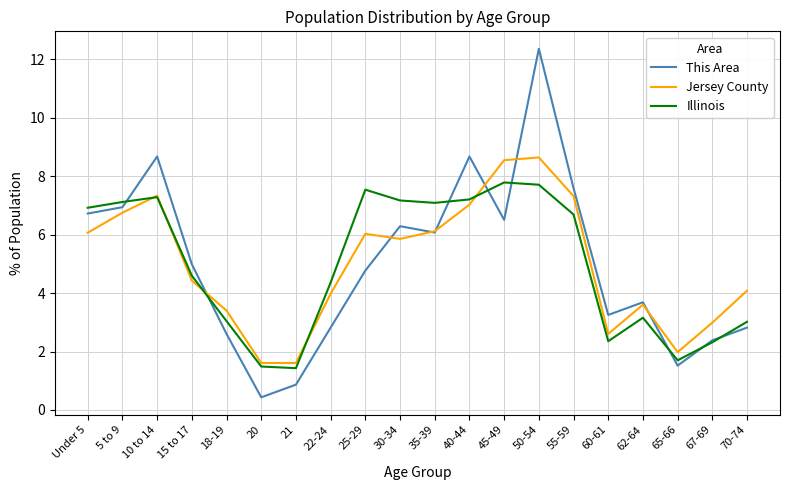

Is the value of Jersey County at 20 greater than the value of This Area at 35-39?

No